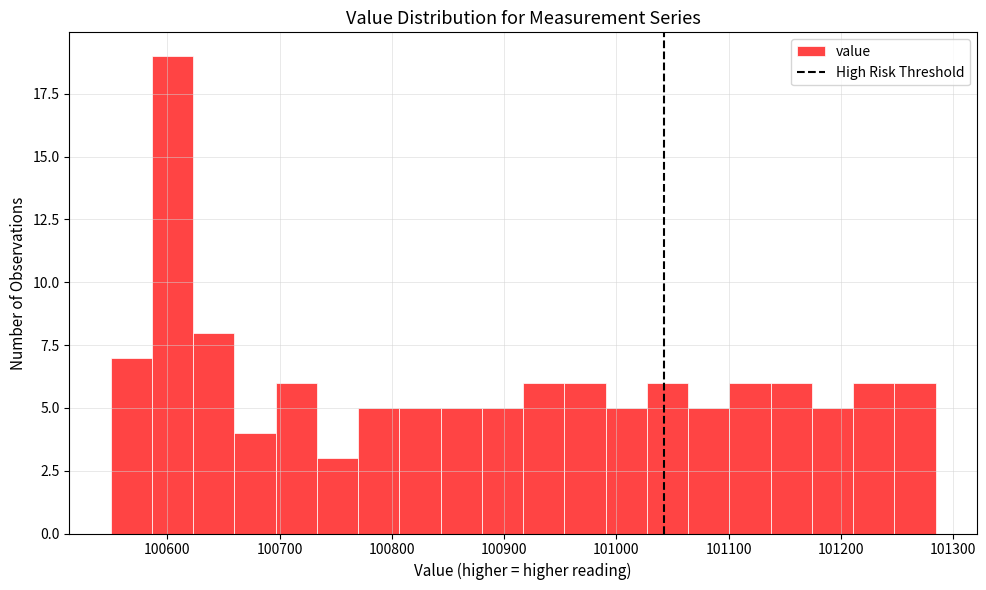

Read against the x-axis, roughly where is the centre of the tallest bar?

100600